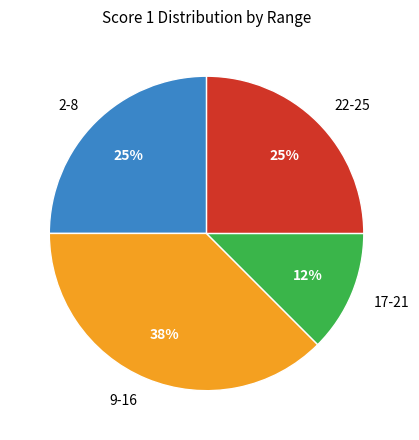

To the nearest percent, what portion does 2-8 represent?

25%